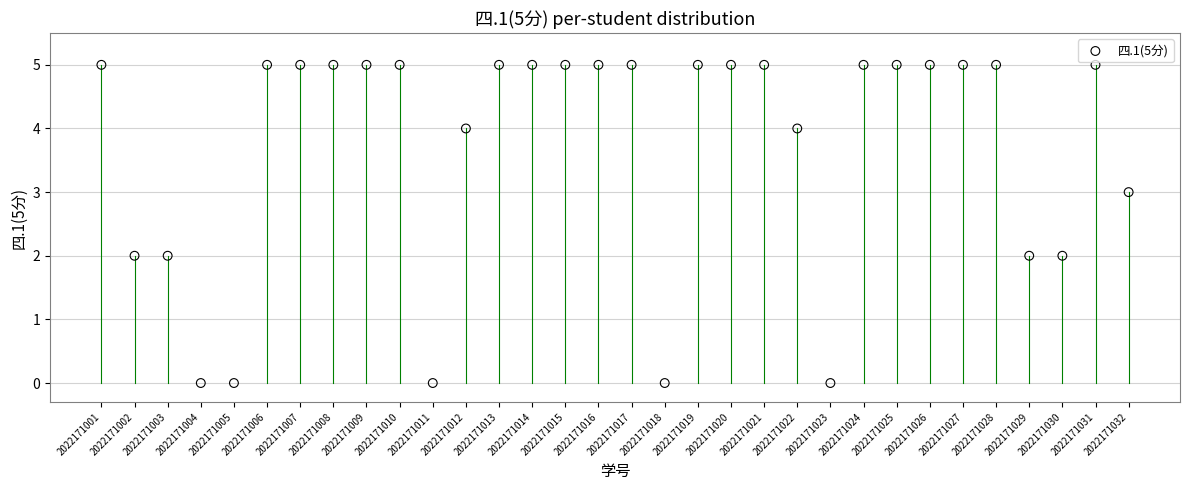

How many data points are displayed?

32